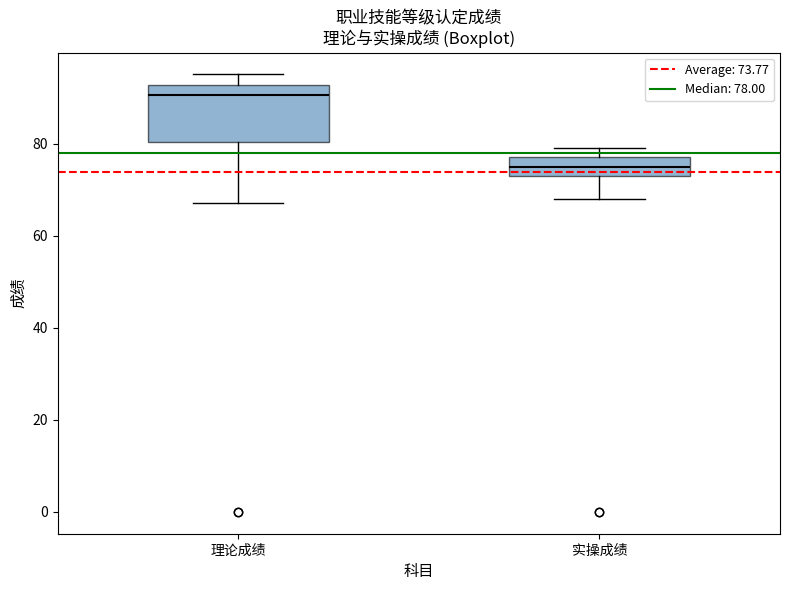

Reading left to right, transcribe this box plot: for each box, give where its median line is, the range the box spans, and where its two whiskers end, as read against the y-axis. The values are not printed on the chart, so give them approximately, as read against the axis.

理论成绩: median 90, box 80 to 92, whiskers 68 to 96
实操成绩: median 76, box 74 to 78, whiskers 68 to 80